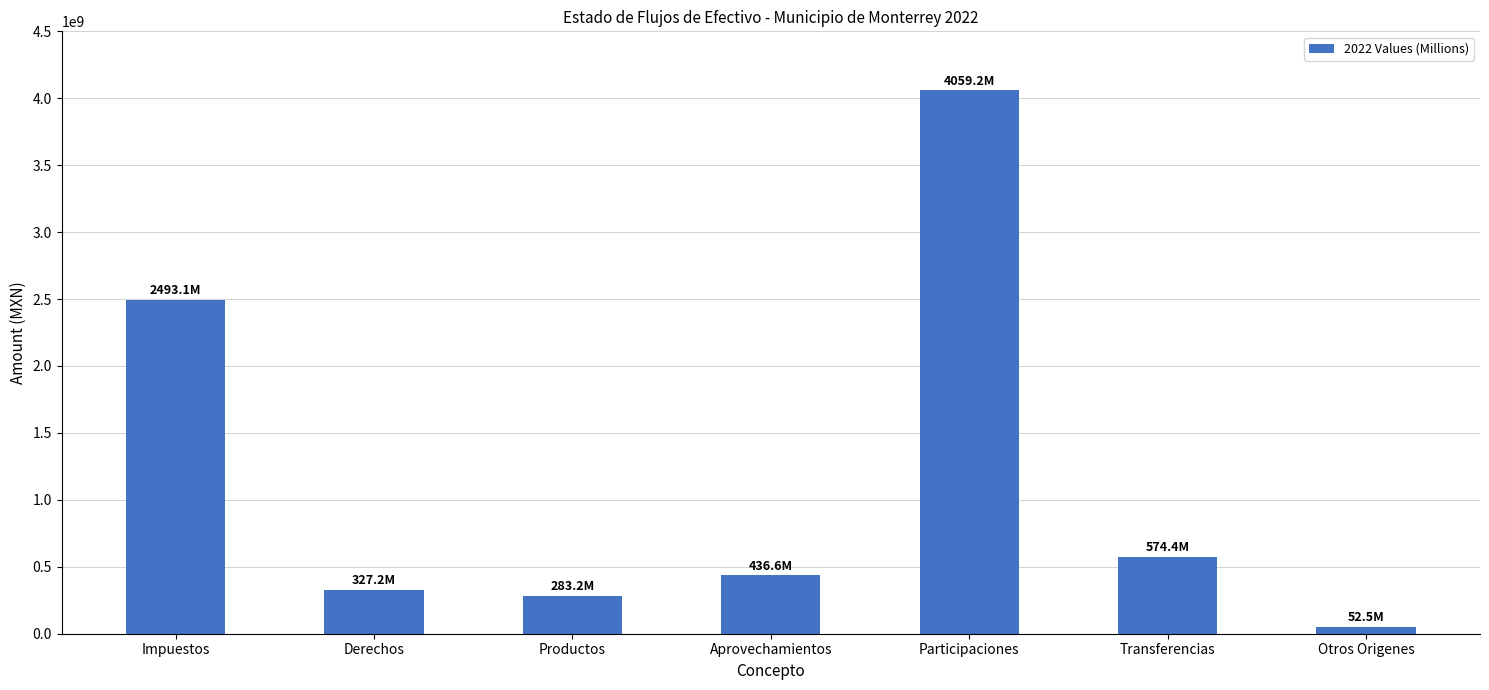

The chart shows a value of 5895692473.0 at Participaciones. True or false?

False